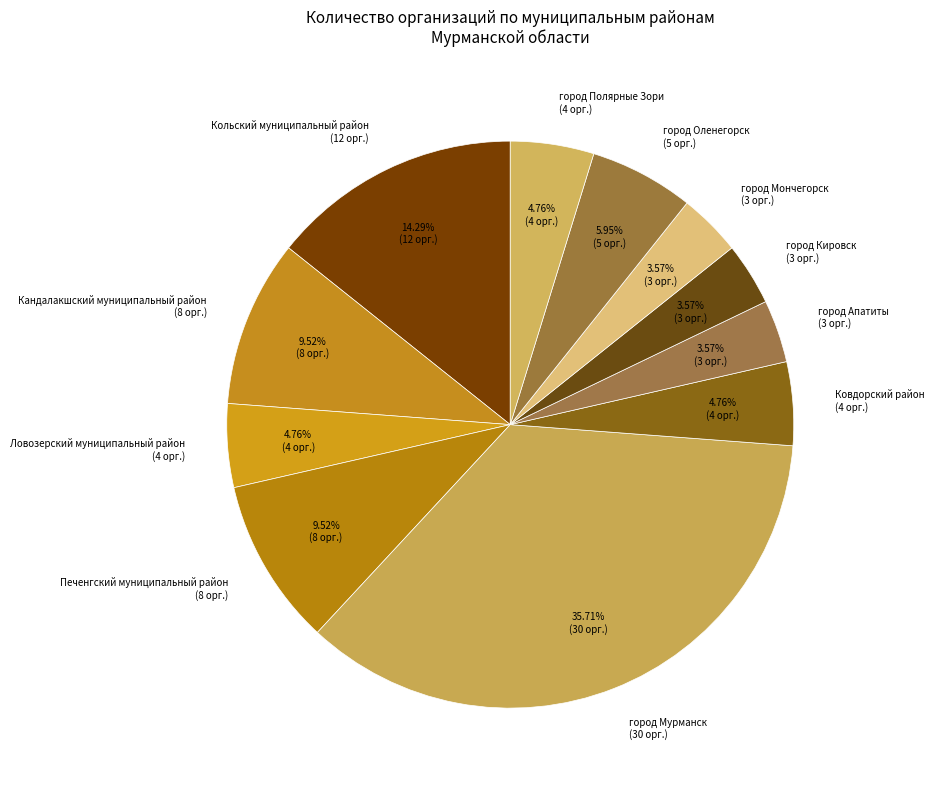

To the nearest percent, what percentage of the pie is город Полярные Зори?

5%